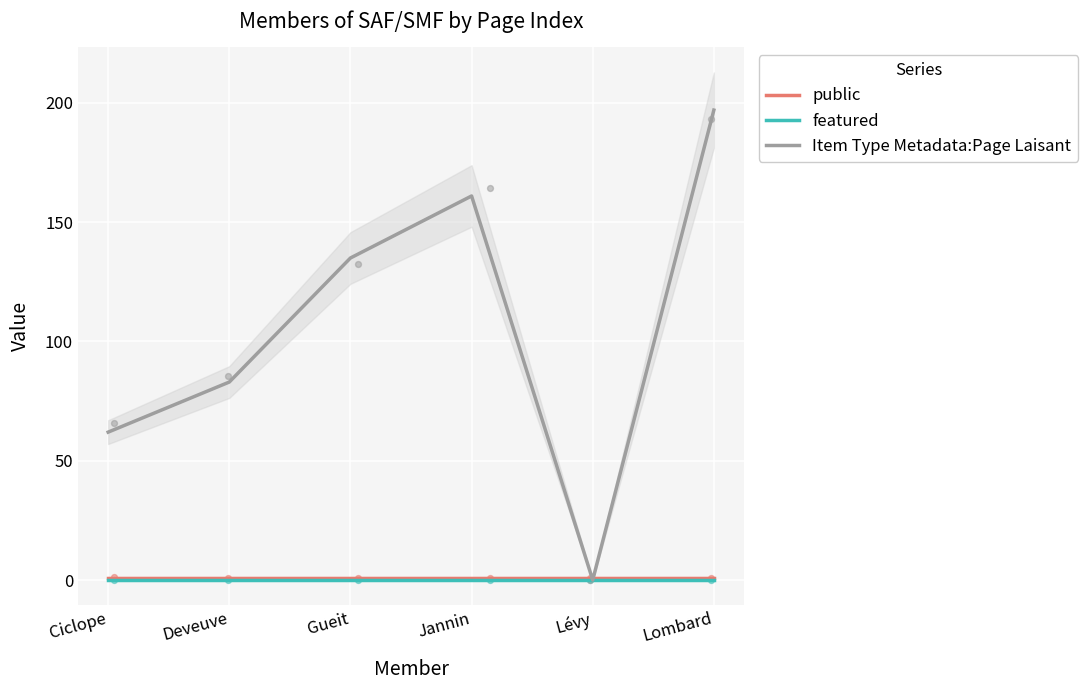

Which series contains the lowest Y value?

featured